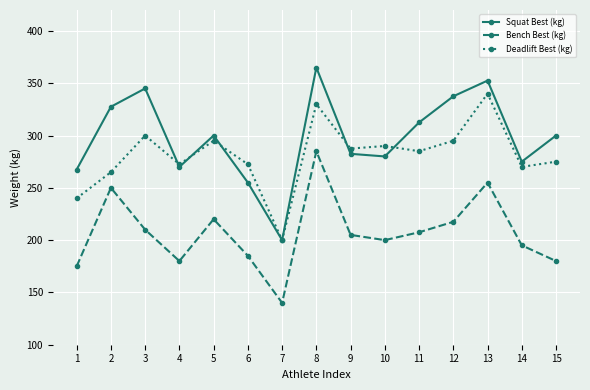

How many distinct data groups are displayed?

3